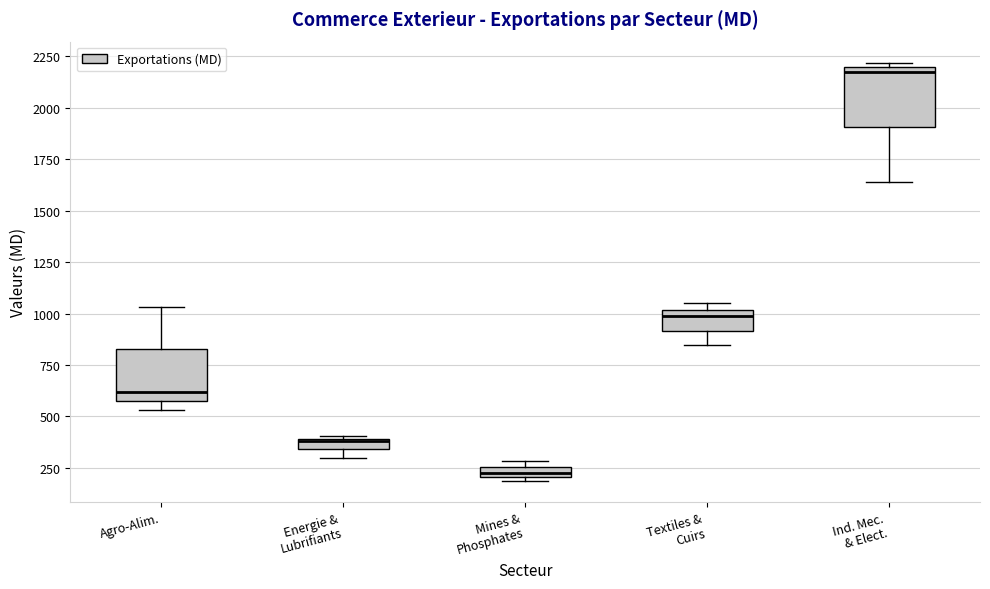

Where is the lower edge of the box for Mines & Phosphates on the y-axis? The values are not printed on the chart, so give them approximately, as read against the axis.

200